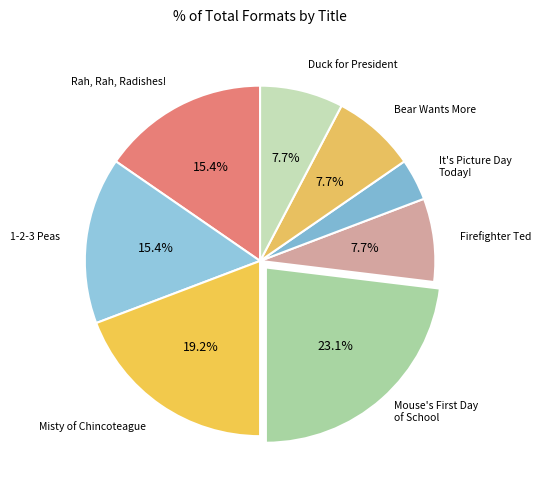

How many slices are in this pie chart?

8